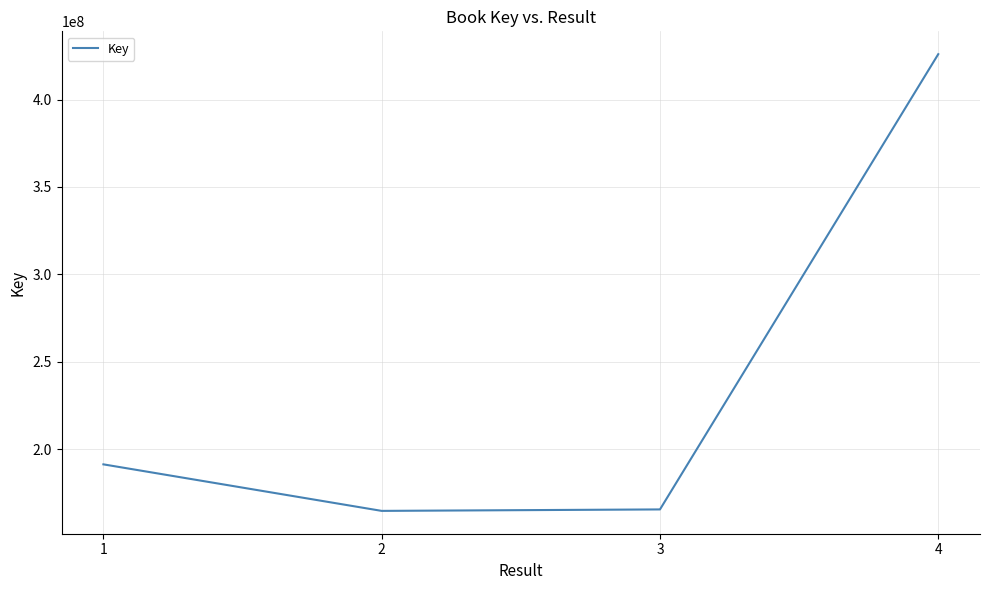

What value does the data have at 1?

191277907